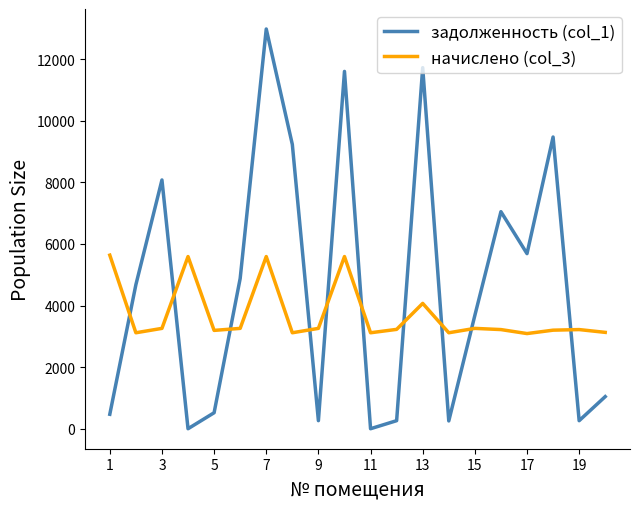

Which series ends up on top after the final intersection of задолженность (col_1) and начислено (col_3)?

начислено (col_3)